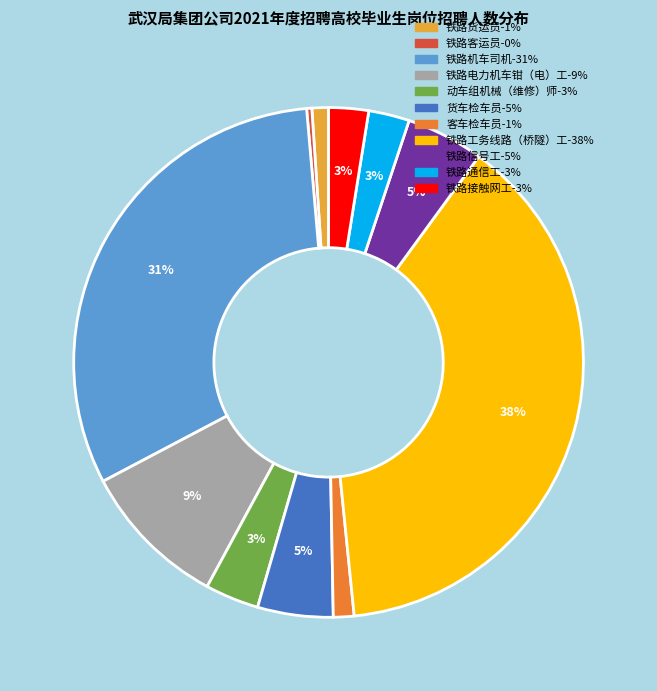

Is the sum of 客车检车员 and 铁路货运员 greater than half?

No